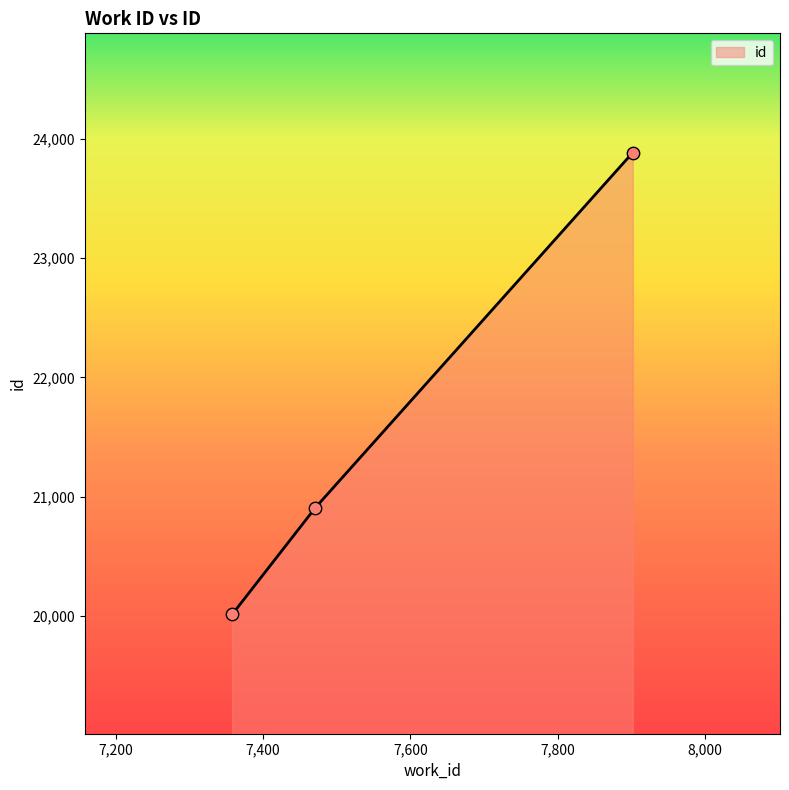

What is the difference between the maximum and second lowest values?

2977